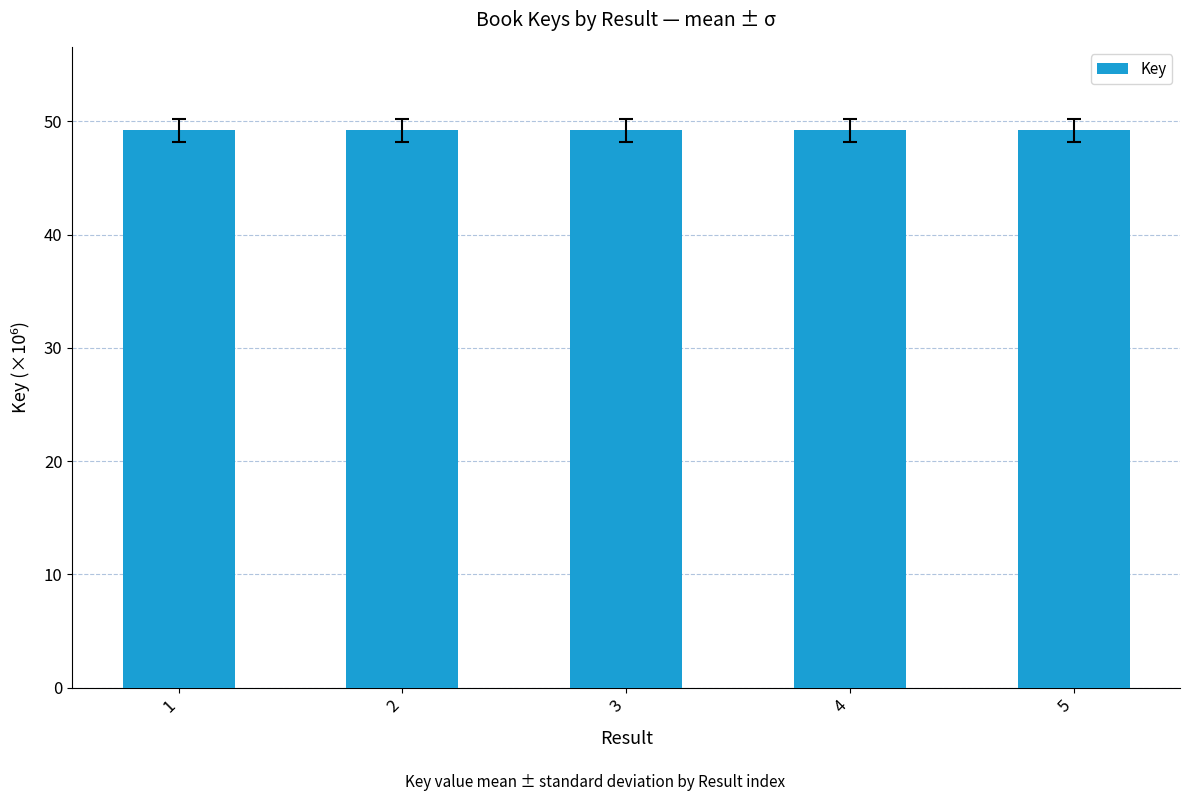

What is the ratio of the value at 3 to the value at 4?

1.0